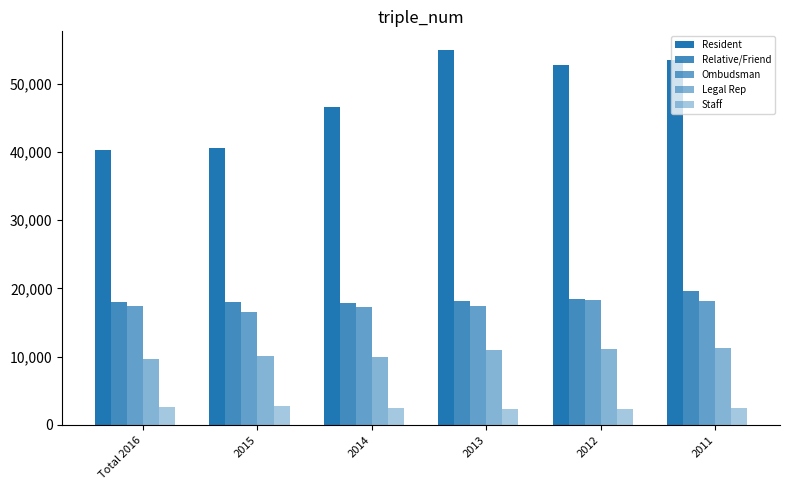

What position from the left is Total 2016?

1